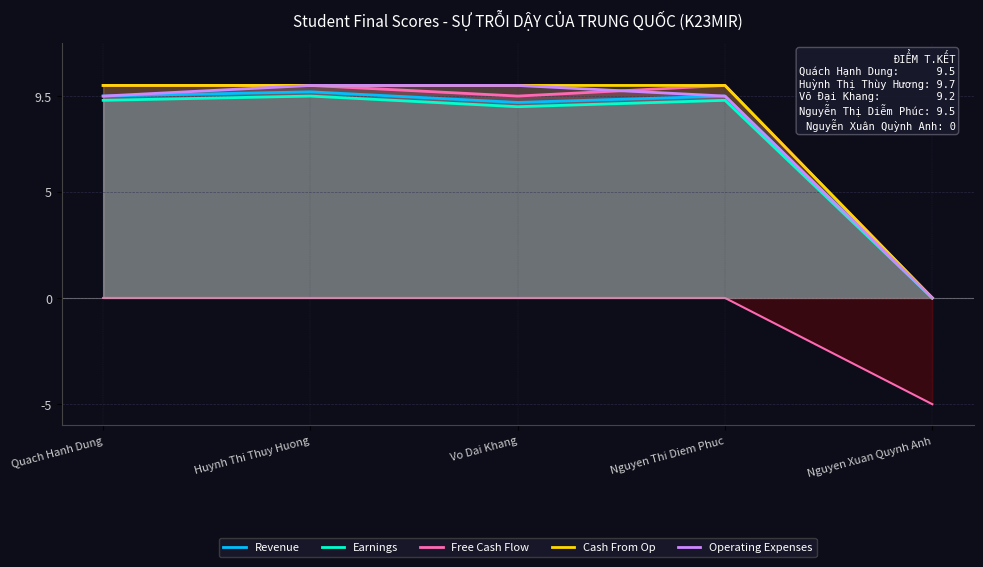

True or false: Operating Expenses has a value of 0.0 at Nguyen Xuan Quynh Anh.

True